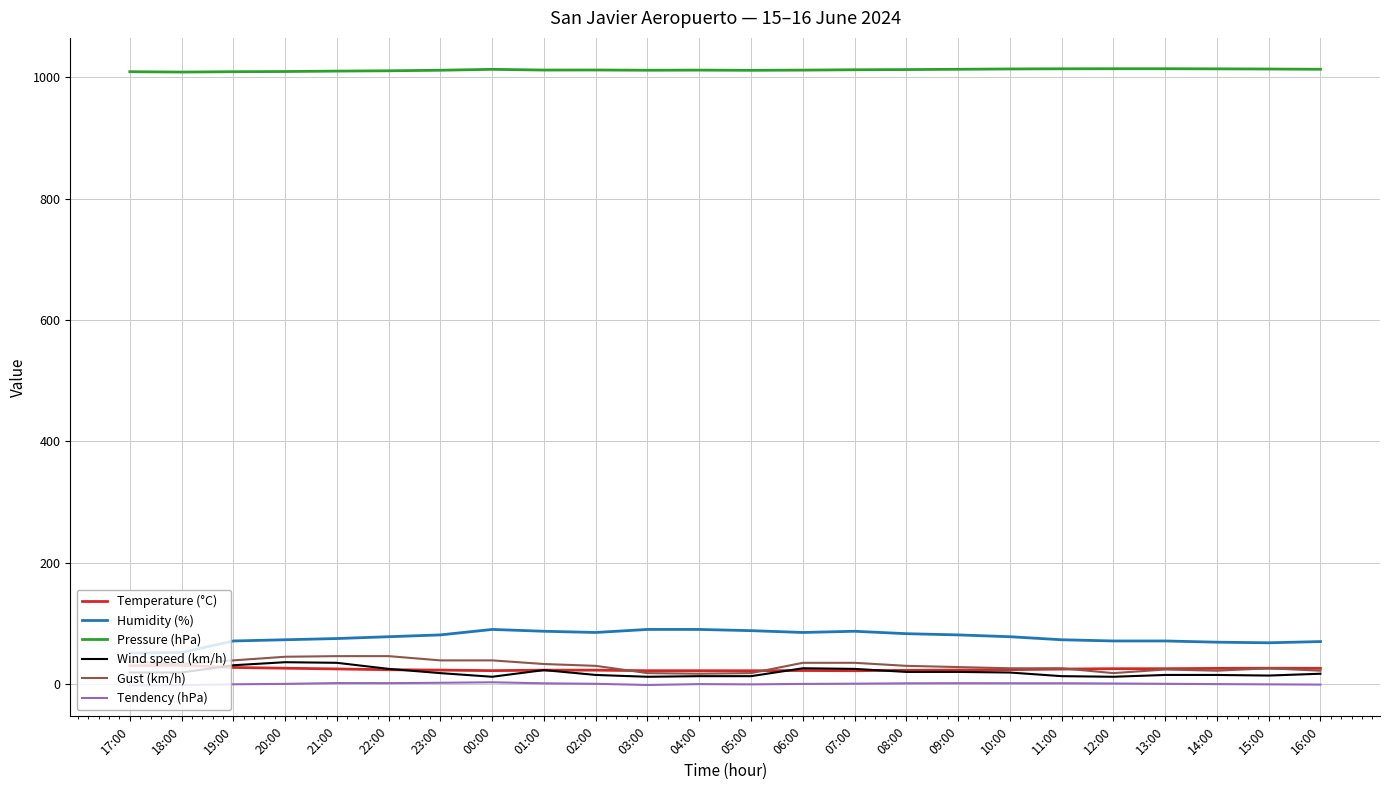

What is the difference between the maximum and minimum values in the Wind speed (km/h) series?

24.0